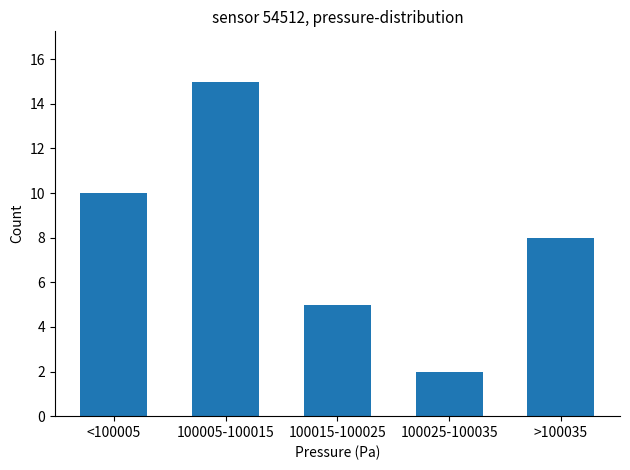

Reading right to left, list all the values displayed in this chart.

8	2	5	15	10